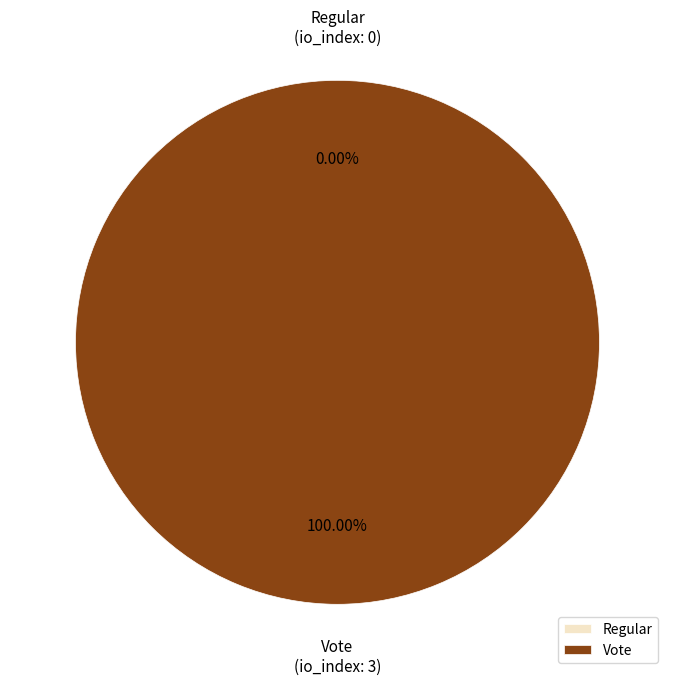

What is the change in value from Regular to Vote?

+3